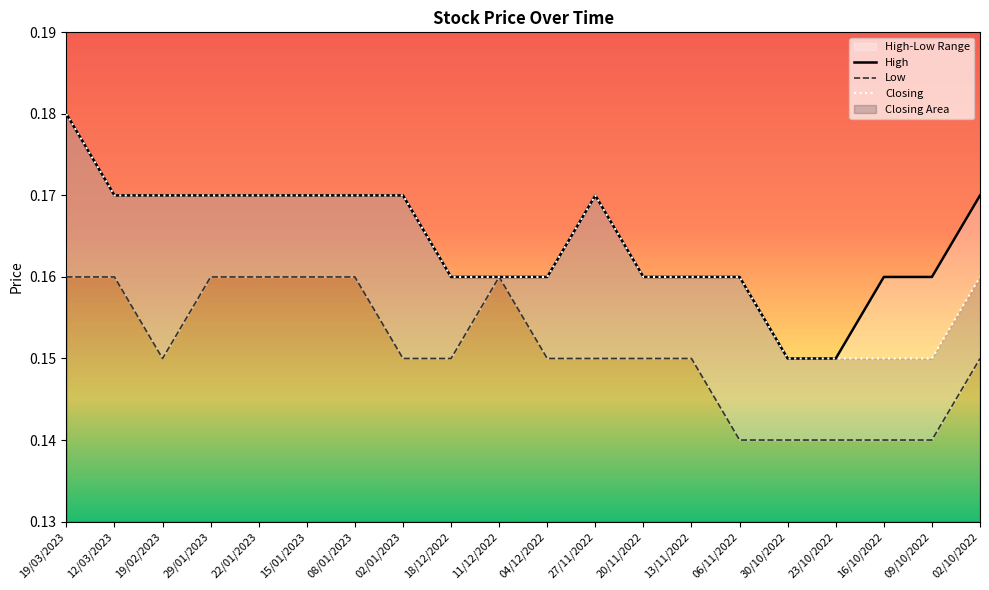

What is the approximate value of High at 04/12/2022?

0.2